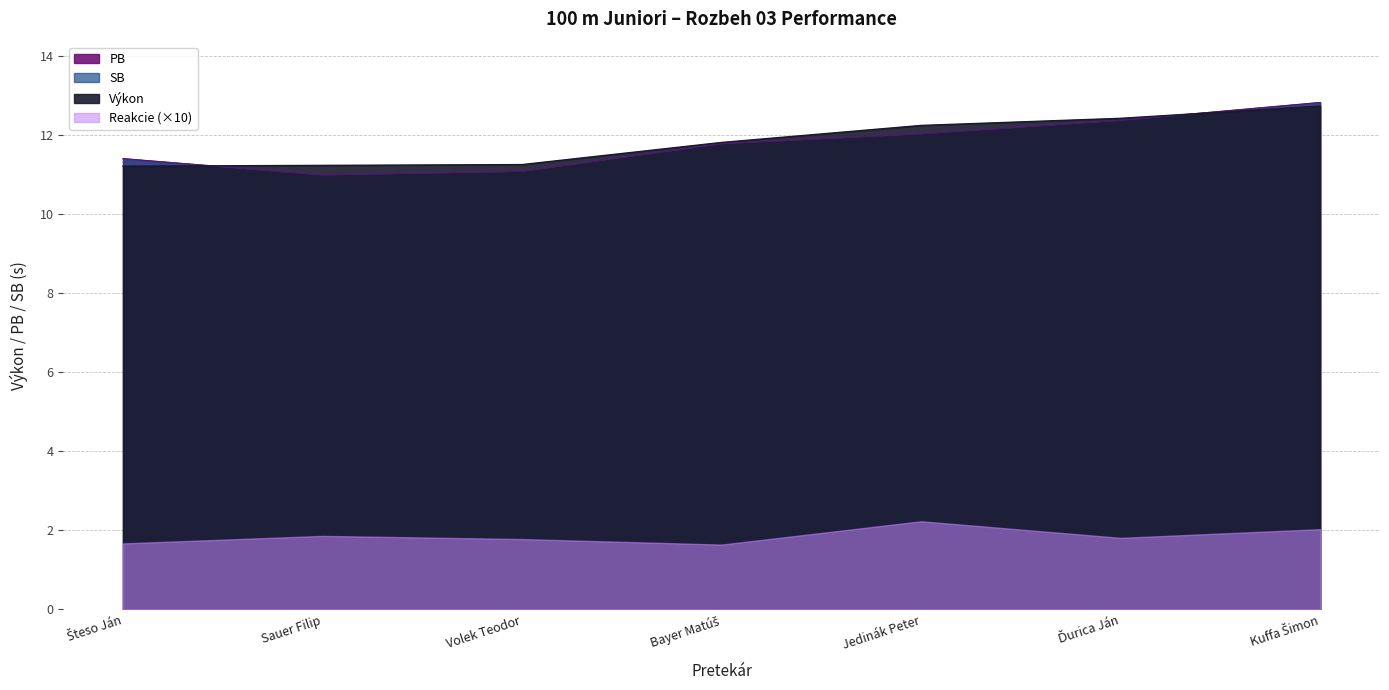

What is the difference between the PB values at Kuffa Šimon and Jedinák Peter?

0.8